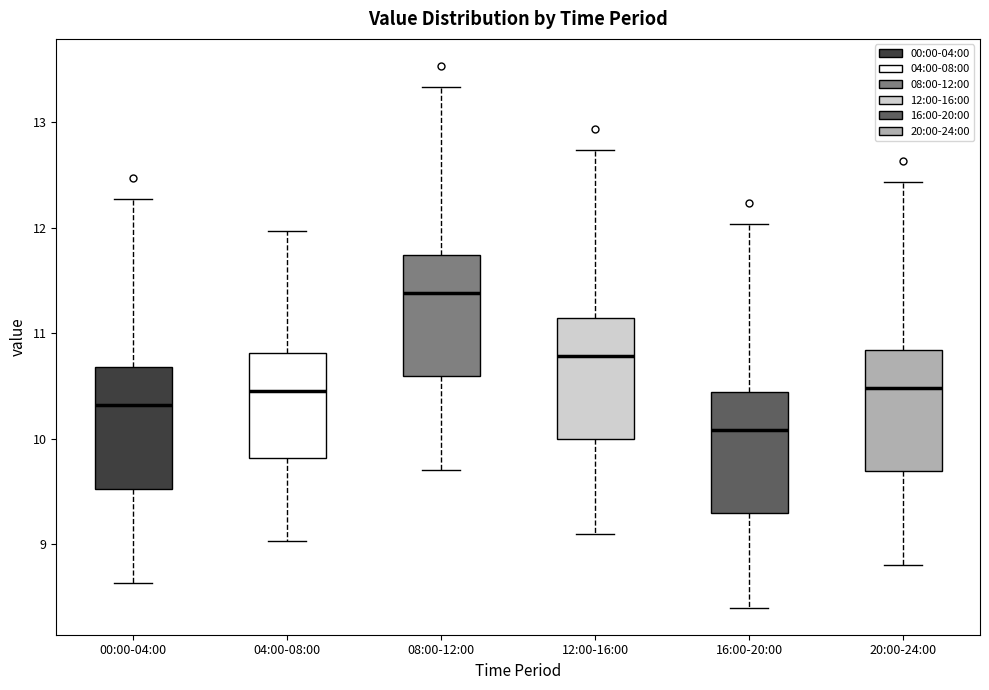

Reading left to right, read every box against the y-axis: the position of its median line, the range the box covers, and the ends of its whiskers. The values are not printed on the chart, so give them approximately, as read against the axis.

00:00-04:00: median 10.3, box 9.5 to 10.7, whiskers 8.6 to 12.3
04:00-08:00: median 10.5, box 9.8 to 10.8, whiskers 9.0 to 12.0
08:00-12:00: median 11.4, box 10.6 to 11.7, whiskers 9.7 to 13.3
12:00-16:00: median 10.8, box 10.0 to 11.1, whiskers 9.1 to 12.7
16:00-20:00: median 10.1, box 9.3 to 10.4, whiskers 8.4 to 12.0
20:00-24:00: median 10.5, box 9.7 to 10.8, whiskers 8.8 to 12.4